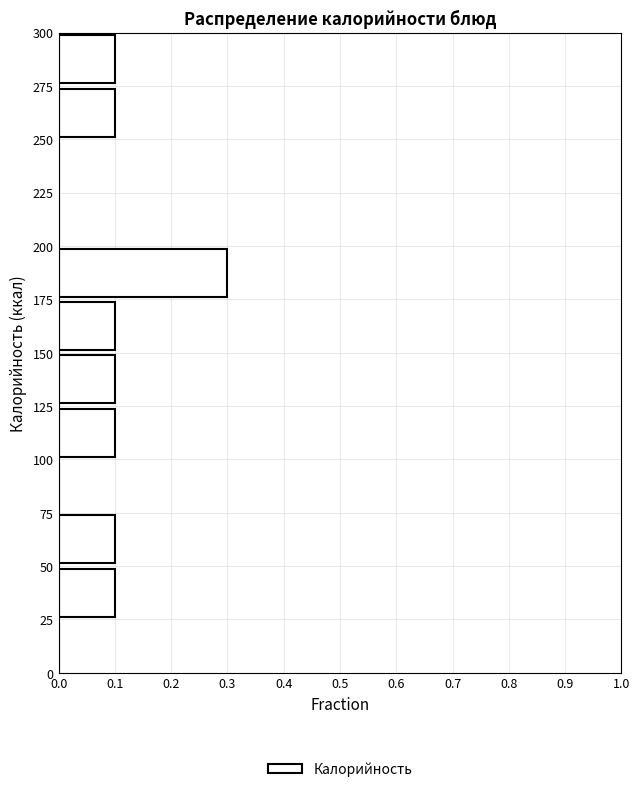

Over which range of the y-axis is the bar longest?

175 to 200